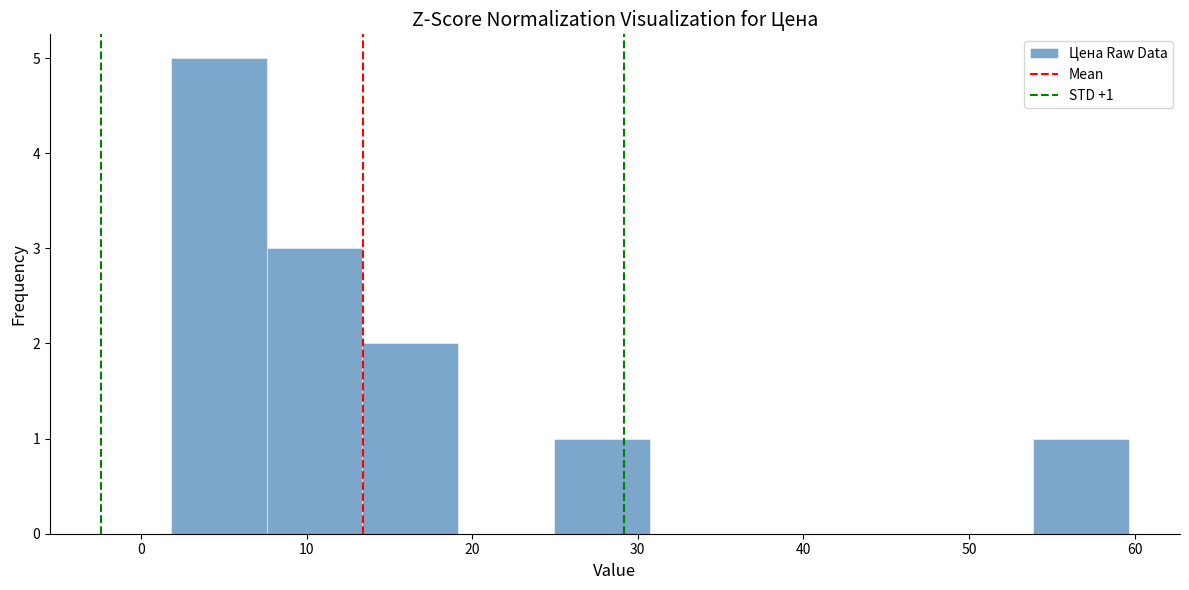

Which range on the x-axis has the tallest bar?

2 to 8